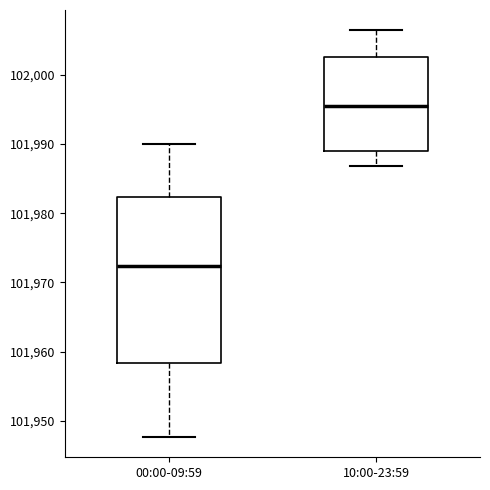

Reading left to right, transcribe this box plot: for each box, give where its median line is, the range the box spans, and where its two whiskers end, as read against the y-axis. The values are not printed on the chart, so give them approximately, as read against the axis.

00:00-09:59: median 101972, box 101958 to 101982, whiskers 101948 to 101990
10:00-23:59: median 101995, box 101989 to 102003, whiskers 101987 to 102006